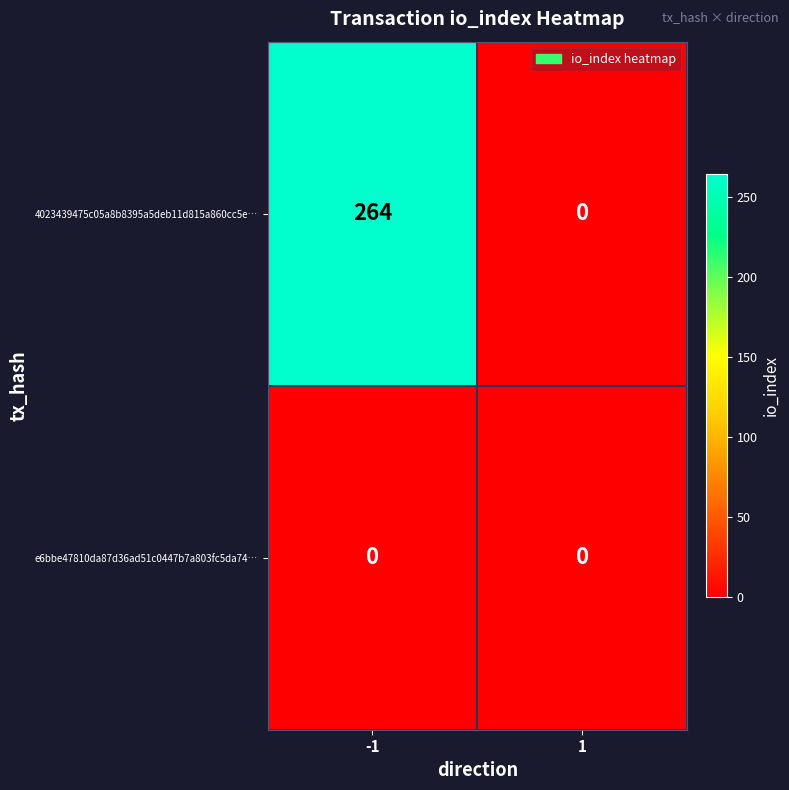

Reading left to right, what are all the values shown in this chart?

4023439475c05a8b8395a5deb11d815a860cc5e…: 264	0
e6bbe47810da87d36ad51c0447b7a803fc5da74…: 0	0